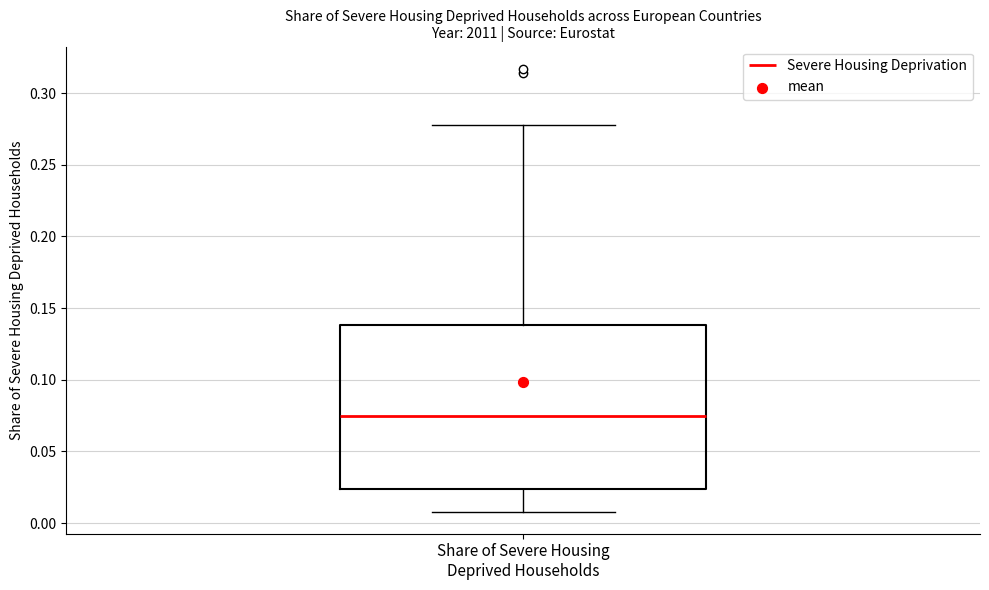

Read this box plot against the y-axis: the position of the median line, the range covered by the box, and the ends of both whiskers. The values are not printed on the chart, so give them approximately, as read against the axis.

median 0.075, box 0.025 to 0.140, whiskers 0.010 to 0.280